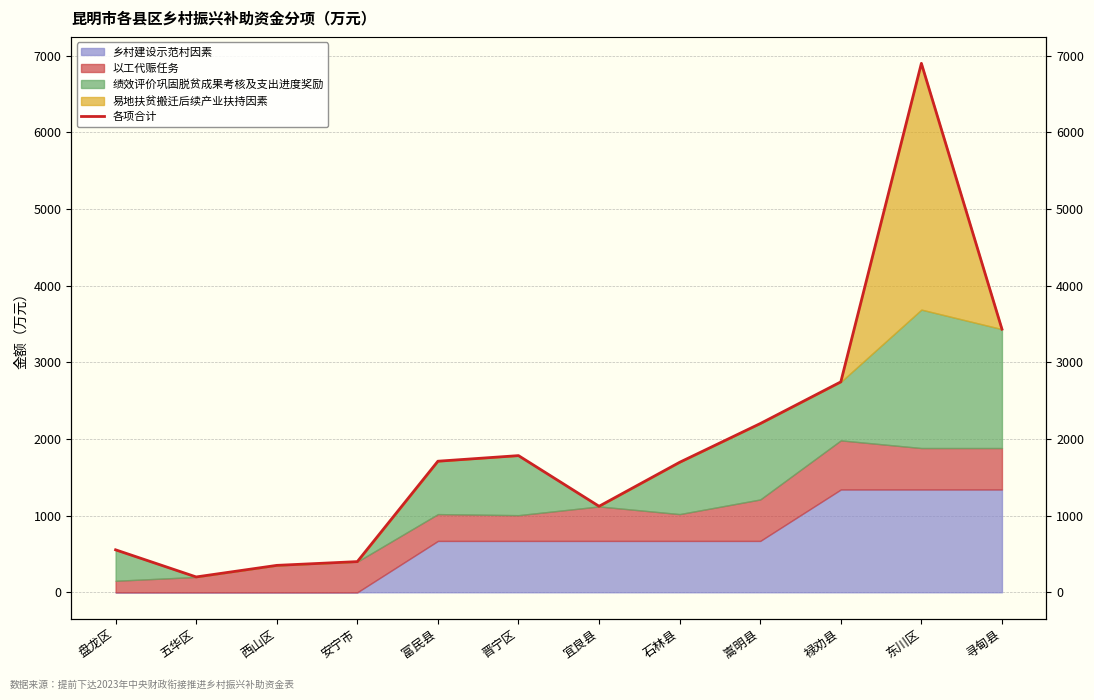

At which category does the data reach its first local valley?

五华区